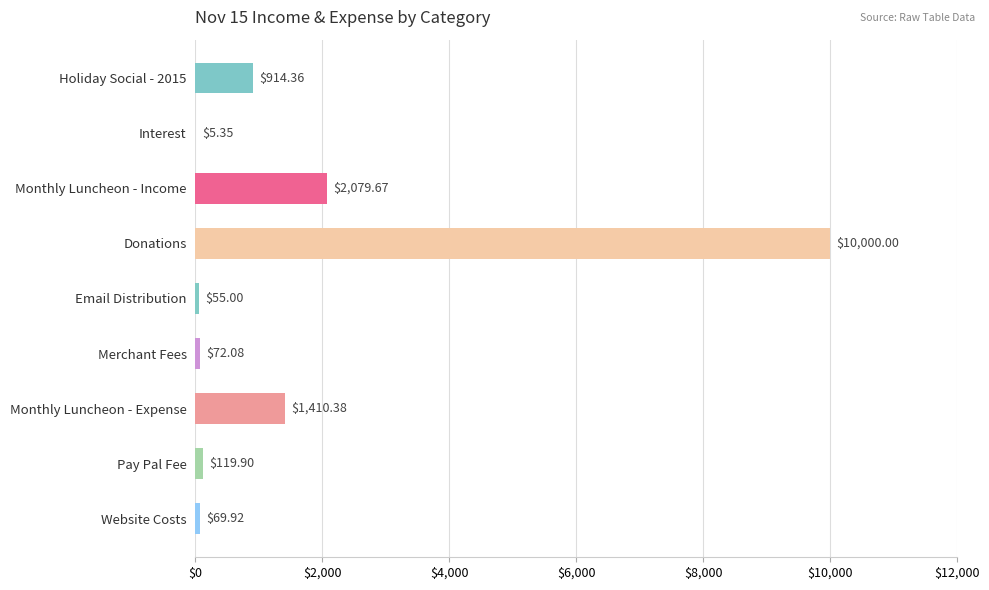

What is the ratio of the value at Email Distribution to the value at Merchant Fees?

0.8